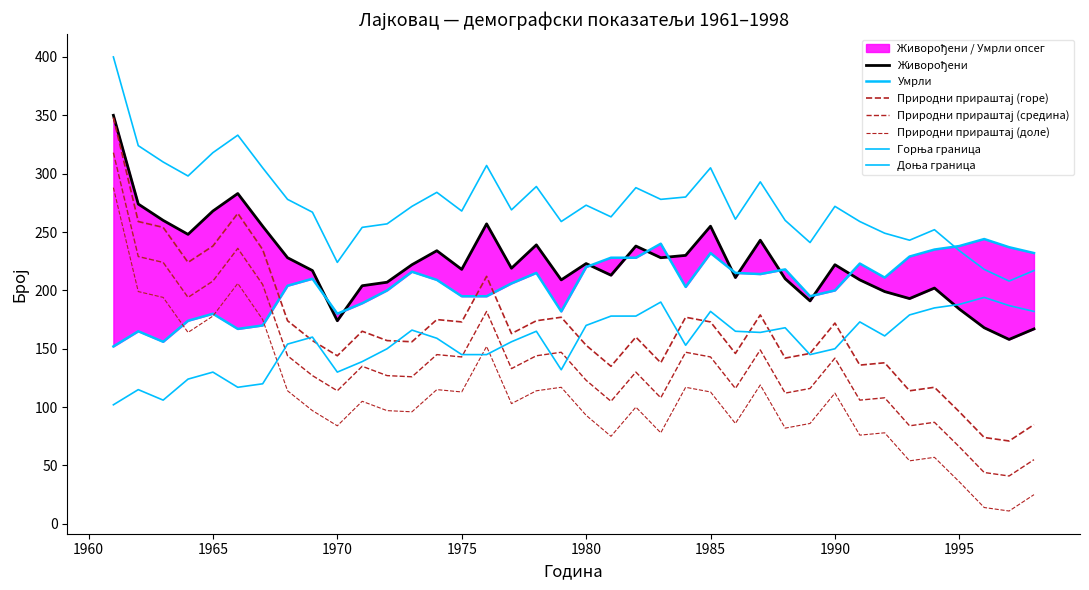

Reading right to left, transcribe all the data shown in this chart.

Живорођени: 167	158	168	184	202	193	199	209	222	191	210	243	211	255	230	228	238	213	223	209	239	219	257	218	234	222	207	204	174	217	228	255	283	268	248	260	274	350
Умрли: 232	237	244	238	235	229	211	223	200	195	218	214	215	232	203	240	228	228	220	182	215	206	195	195	209	216	200	189	180	210	204	170	167	180	174	156	165	152
Природни прираштај: 85	71	74	96	117	114	138	136	172	146	142	179	146	173	177	138	160	135	153	177	174	163	212	173	175	156	157	165	144	157	174	235	266	238	224	254	259	348